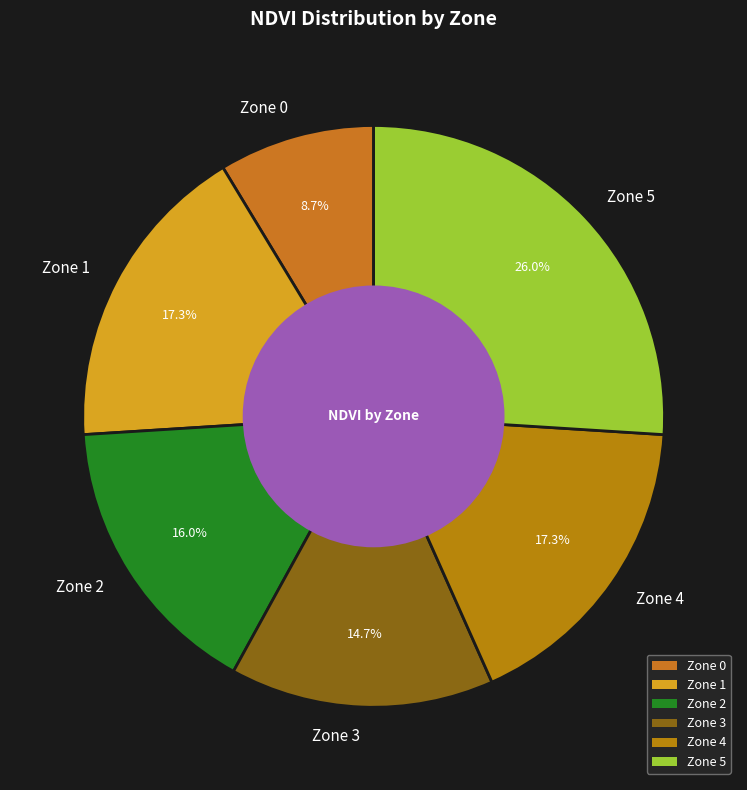

What percentage is the Zone 3 slice, to the nearest percent?

15%